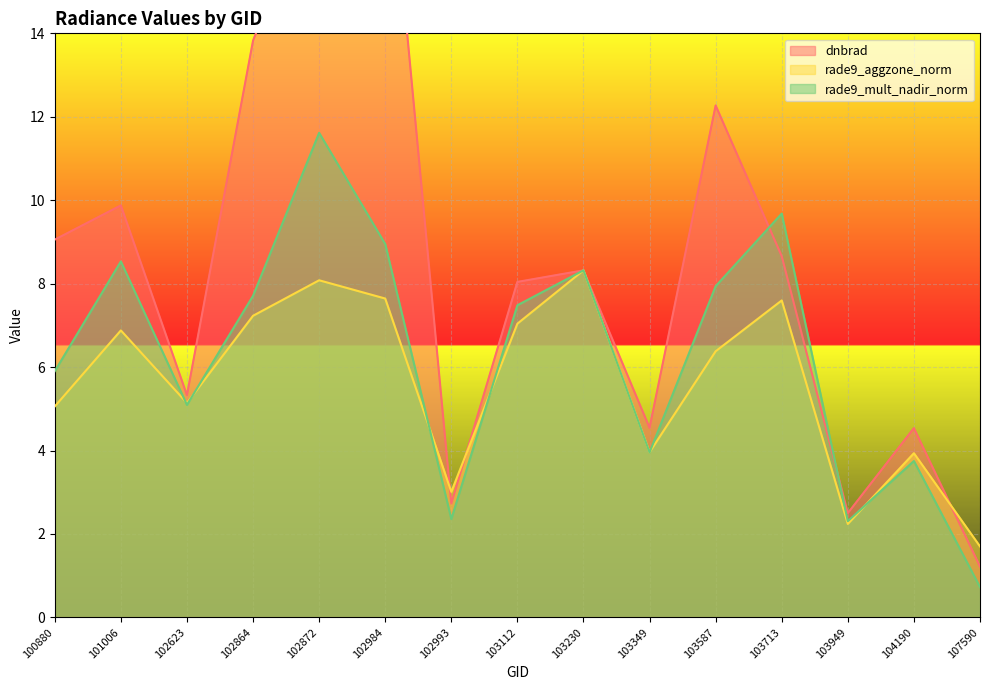

What are all the series names shown in the legend?

dnbrad, rade9_aggzone_norm, rade9_mult_nadir_norm